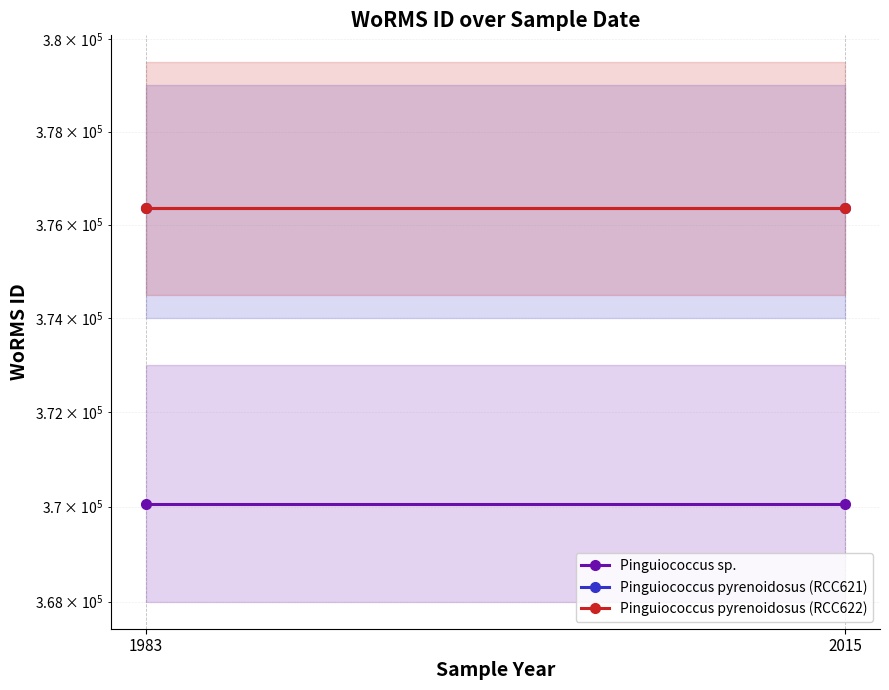

What are all the series names shown in the legend?

Pinguiococcus sp., Pinguiococcus pyrenoidosus (RCC621), Pinguiococcus pyrenoidosus (RCC622)